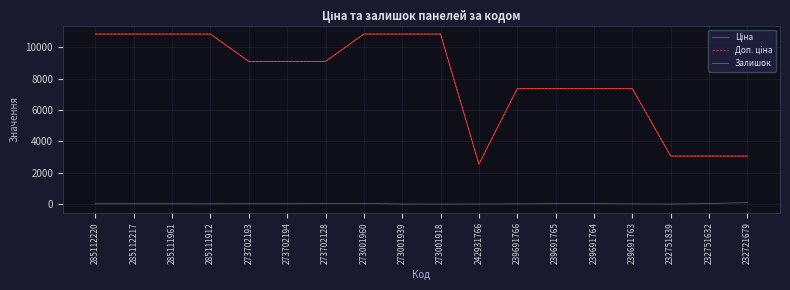

What is the greatest value displayed?

10840.1